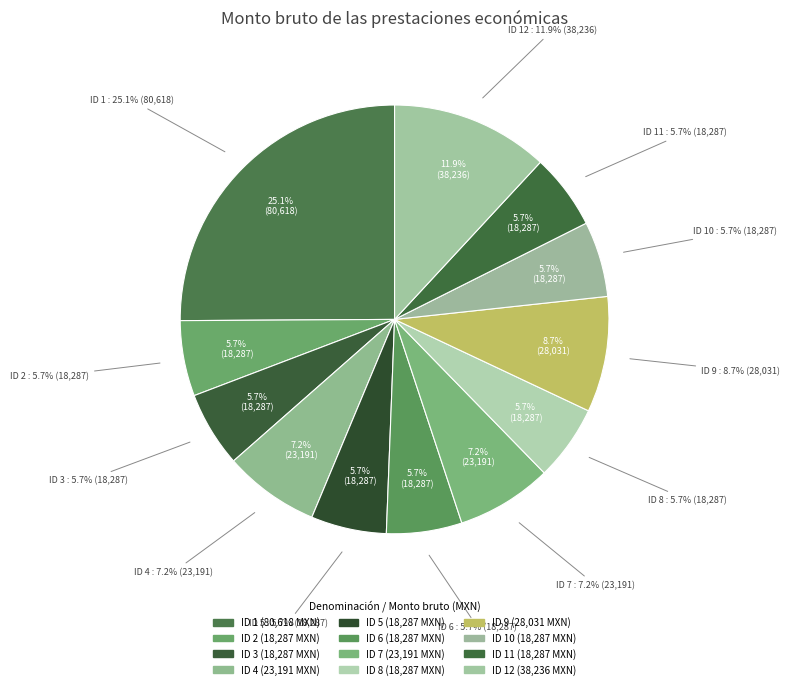

To the nearest percent, what is the combined percentage of ID 4 and ID 8?

13%